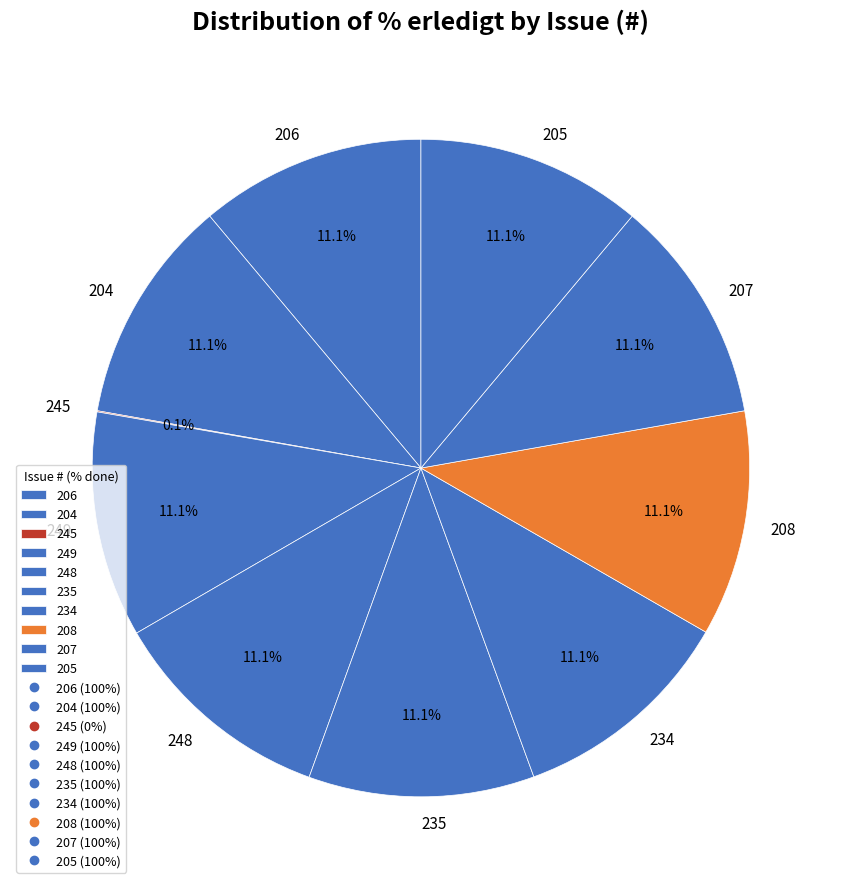

To the nearest percent, what percentage of the pie is 207?

11%